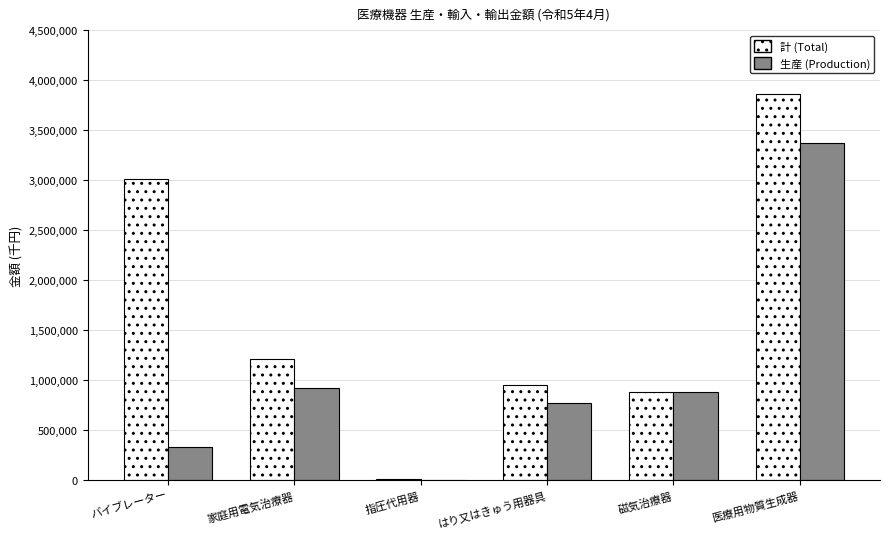

Which series changed the most between 指圧代用器 and はり又はきゅう用器具?

計 (Total)